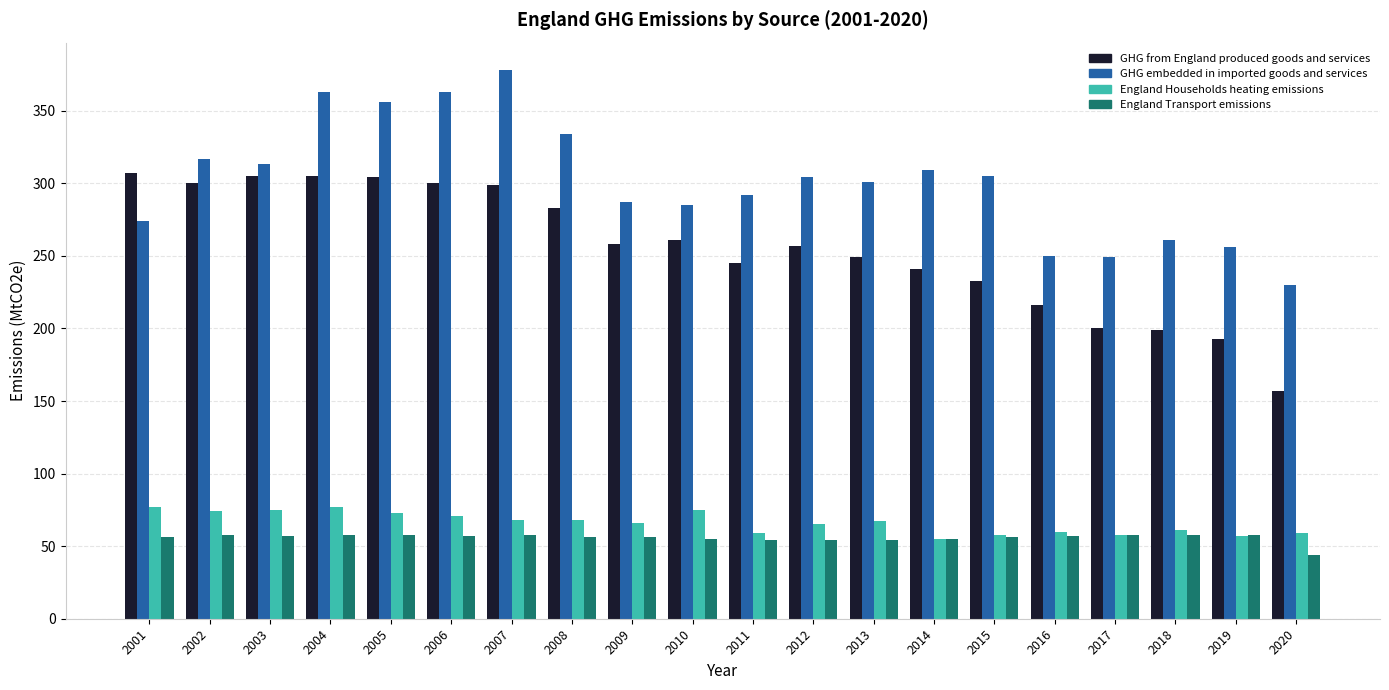

At 2003, list the series in order from smallest to largest.

England Transport emissions, England Households heating emissions, GHG from England produced goods and services, GHG embedded in imported goods and services